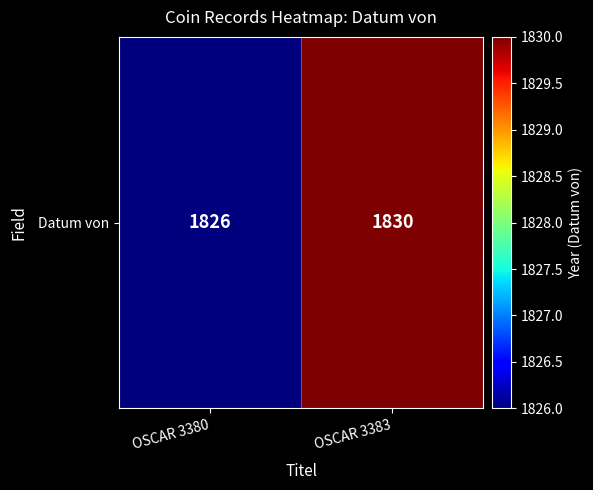

Count the number of categories in the chart.

2